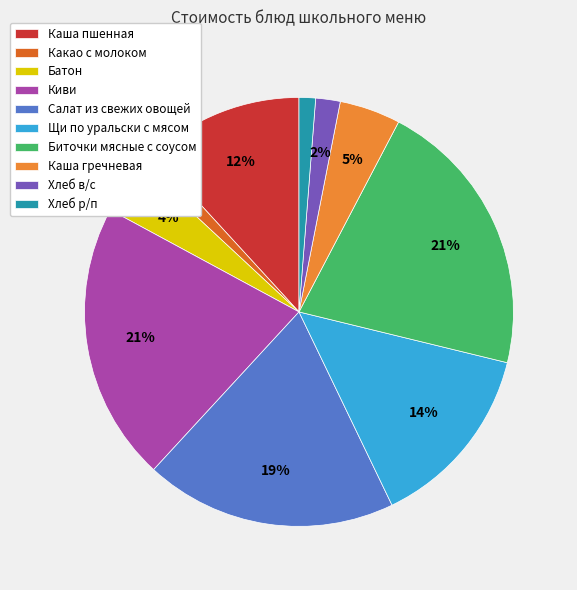

Do Какао с молоком and Щи по уральски с мясом together represent more than half of the pie?

No